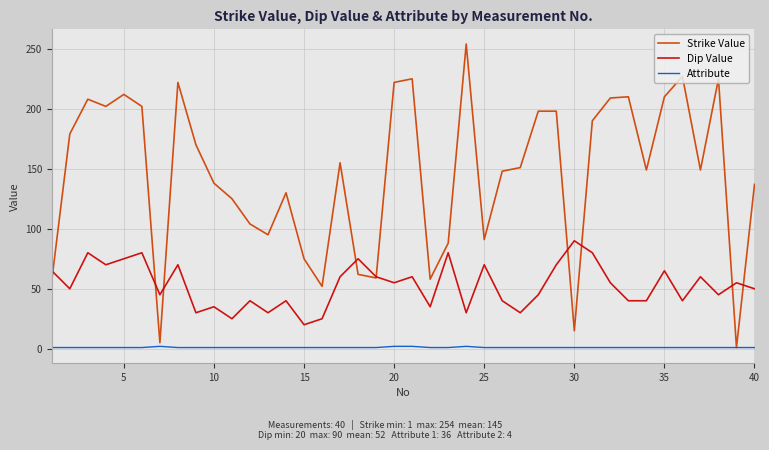

True or false: Attribute and Dip Value cross at least once.

False